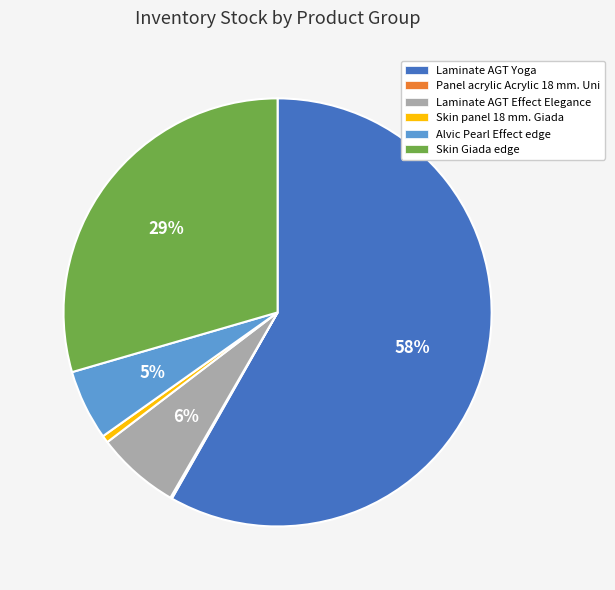

Which has a higher value, Skin panel 18 mm. Giada or Laminate AGT Effect Elegance?

Laminate AGT Effect Elegance